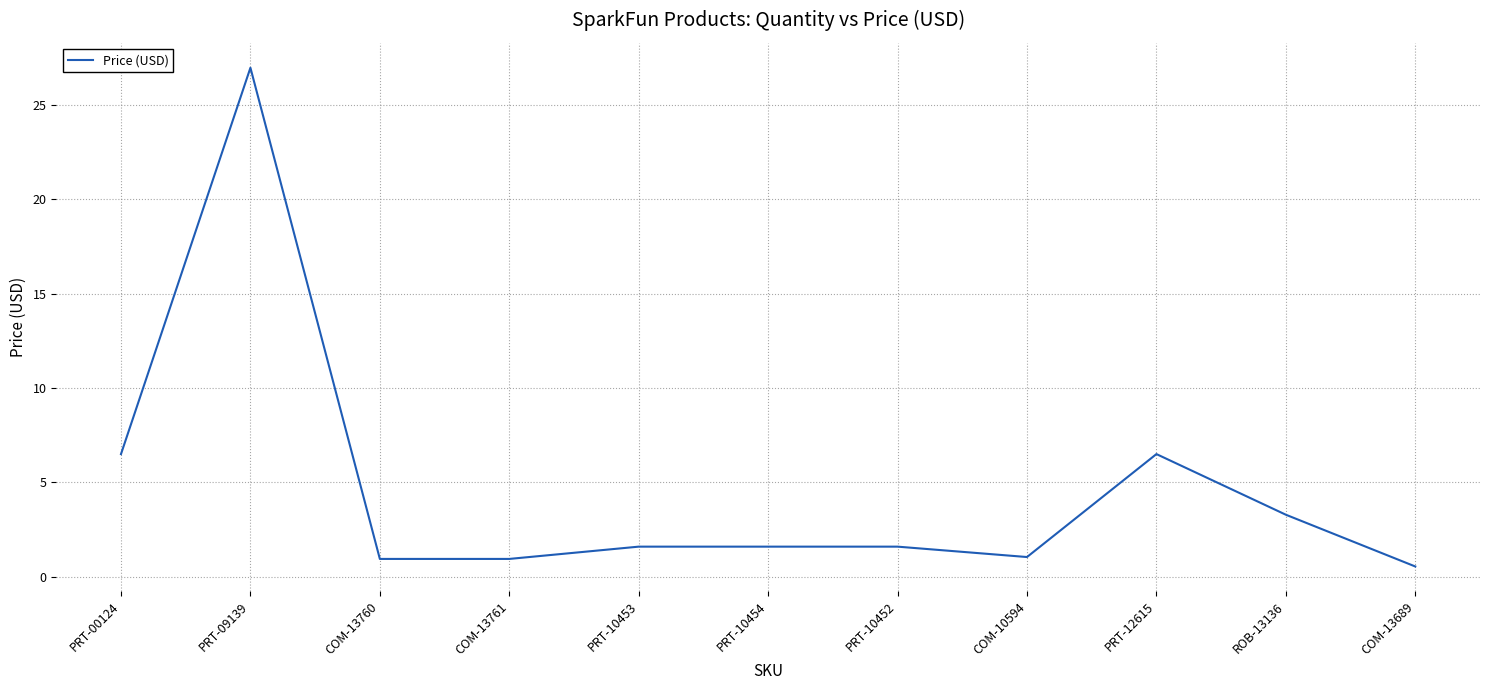

How many lines are shown in the chart?

1